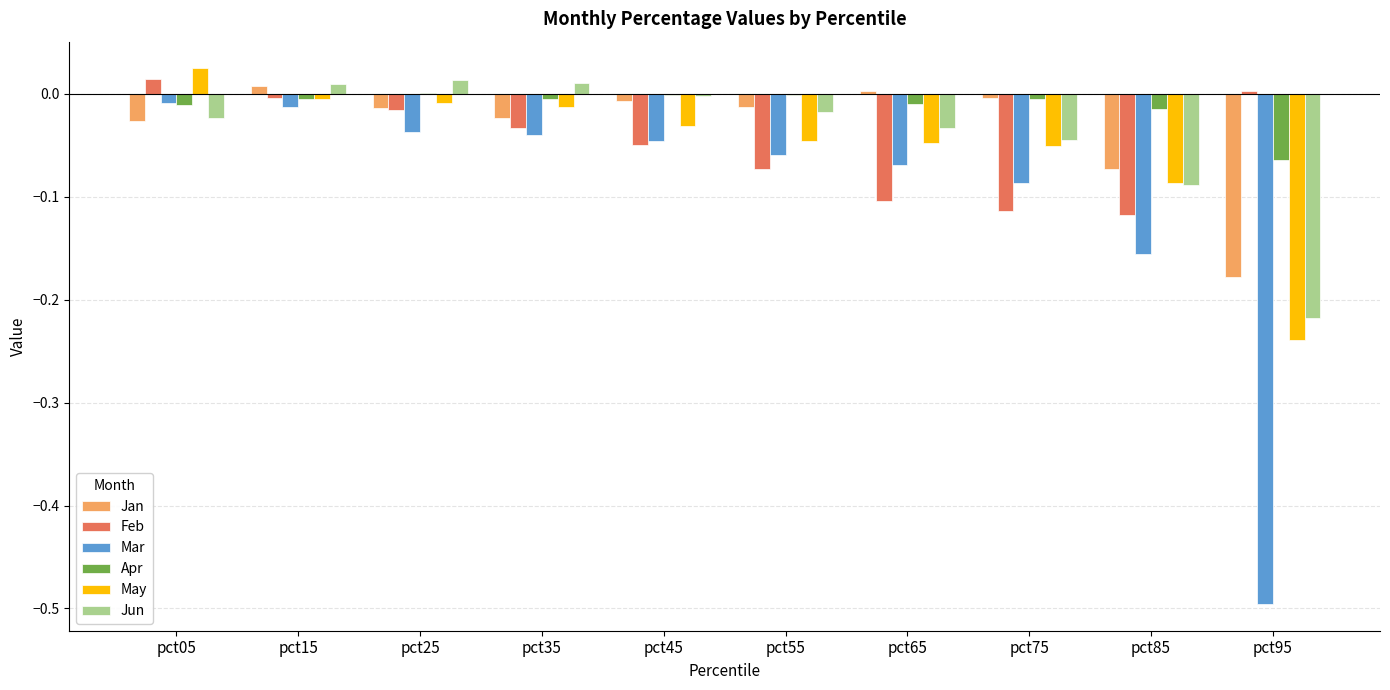

Are the bars horizontal?

No